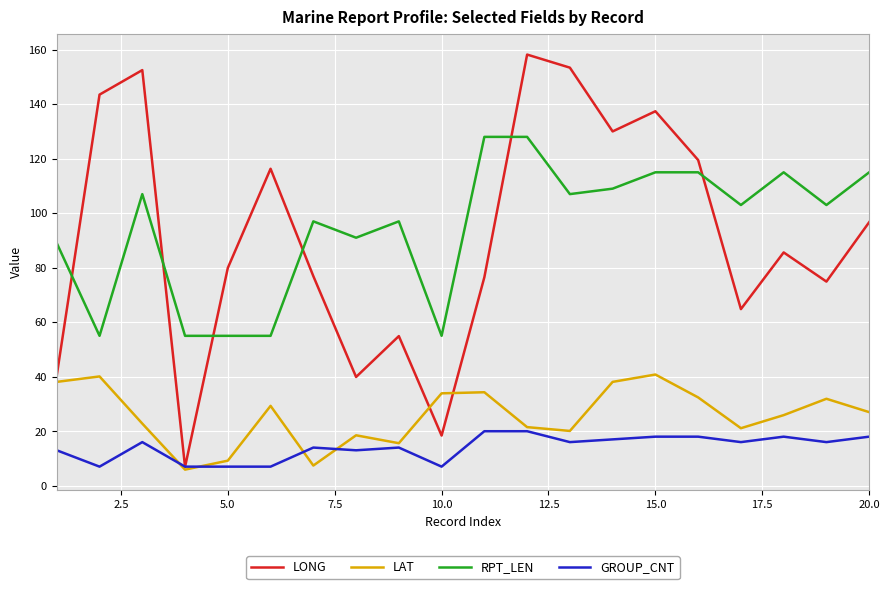

In LAT, how many points are lower than both neighbors (excluding endpoints)?

5